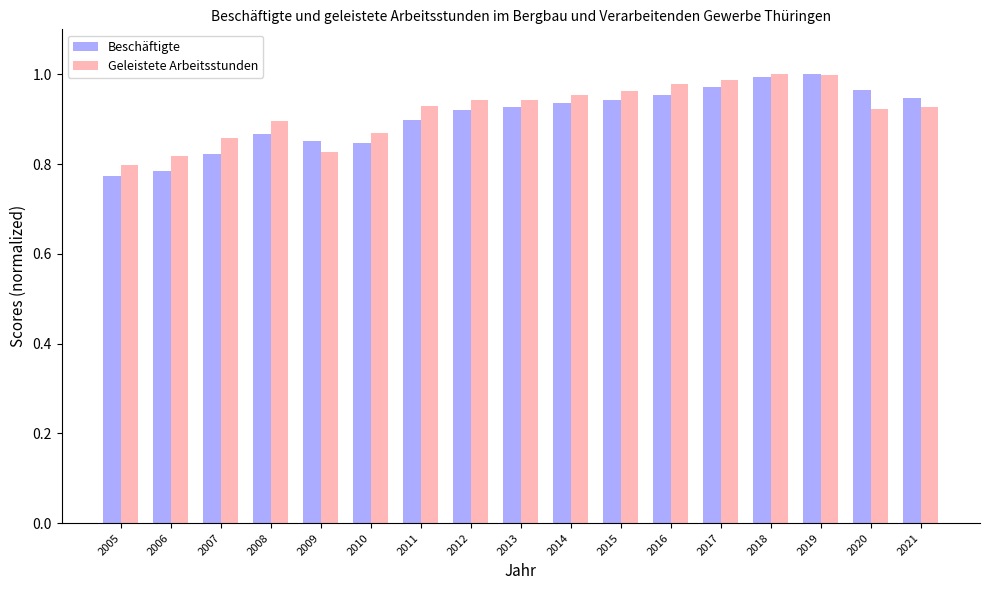

What is the total value across all series at 2021?

1.9